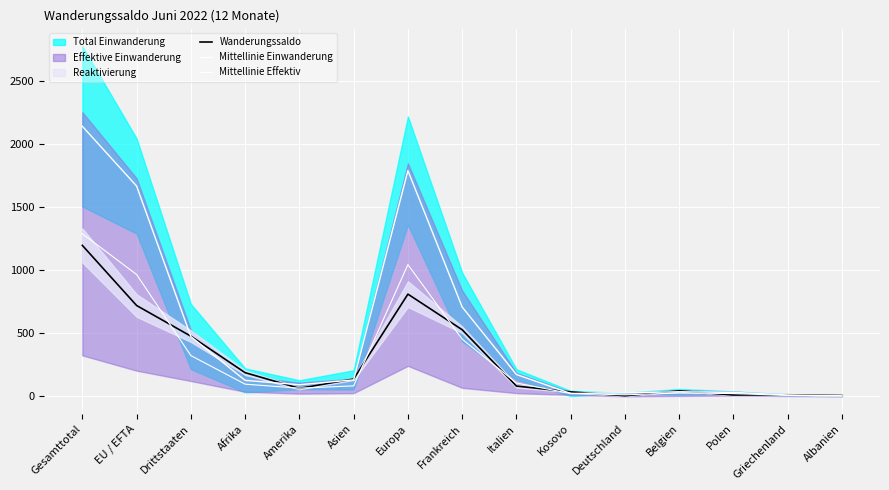

Where is the first local maximum for Wanderungssaldo?

Europa